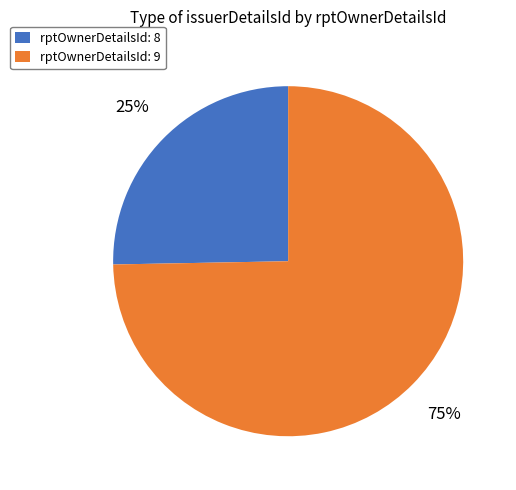

True or false: rptOwnerDetailsId: 8 accounts for 25% of the total.

True